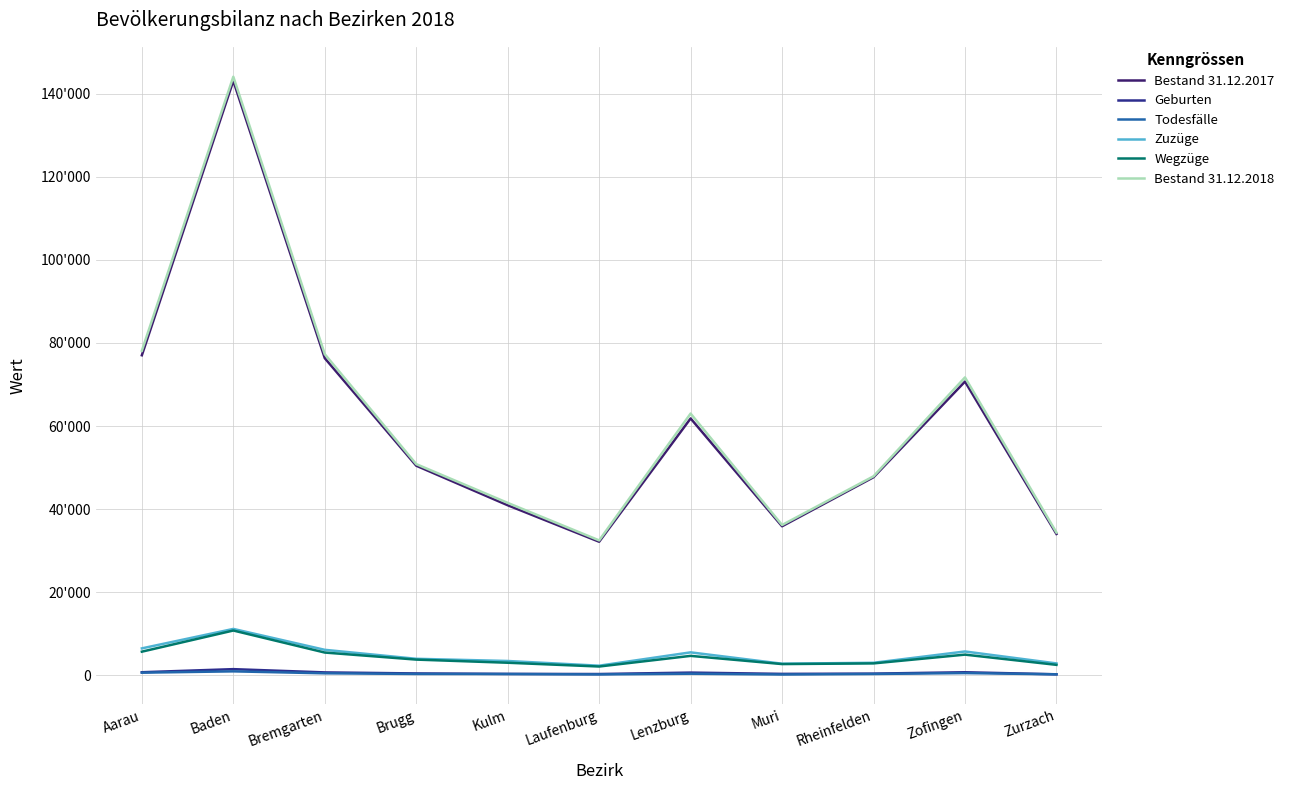

Does the chart have visible grid lines?

Yes